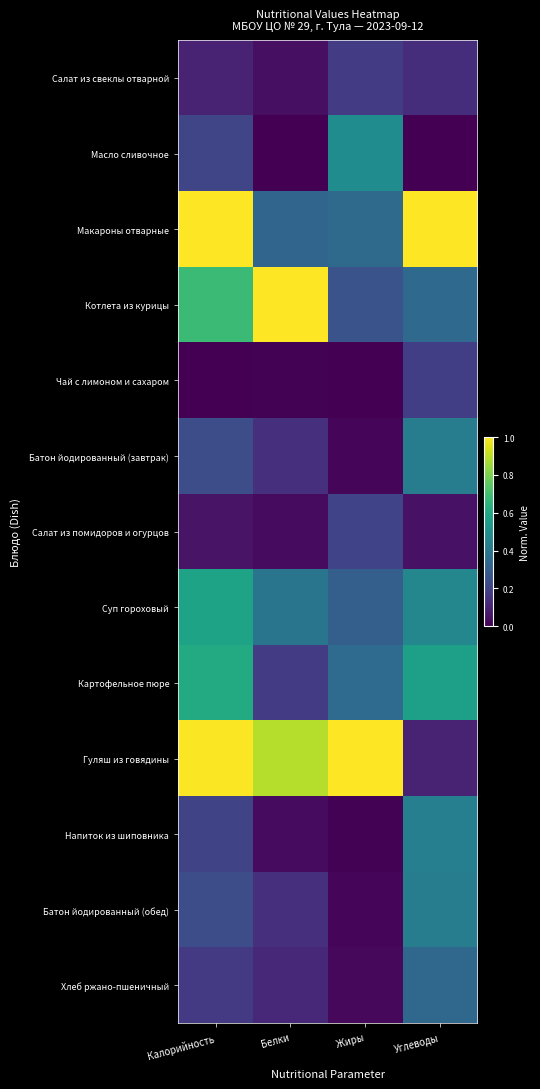

What is the maximum value shown in the chart?

1.0